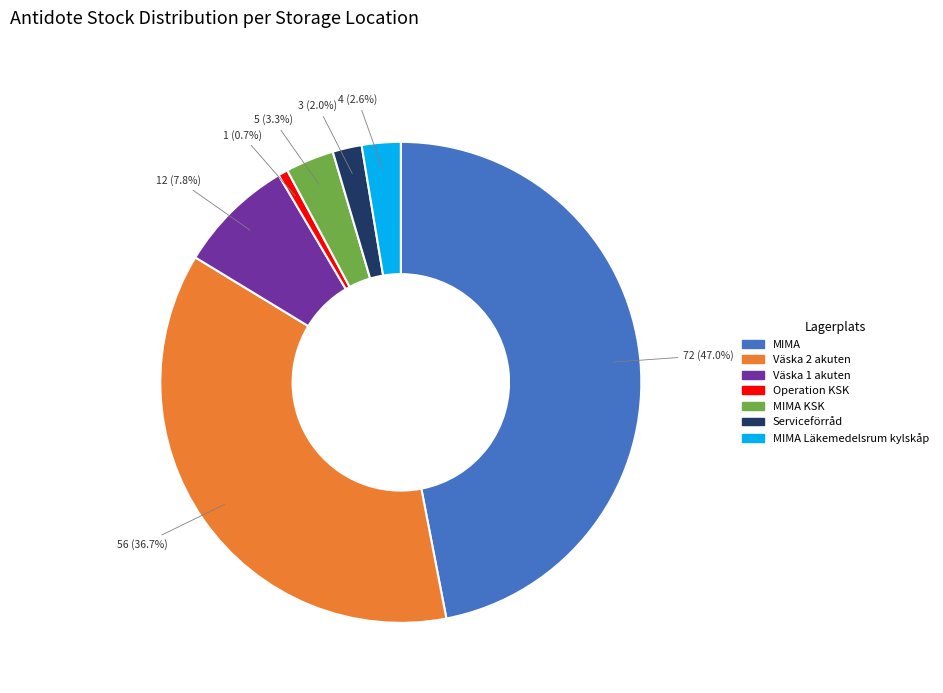

Which slice is the largest?

MIMA